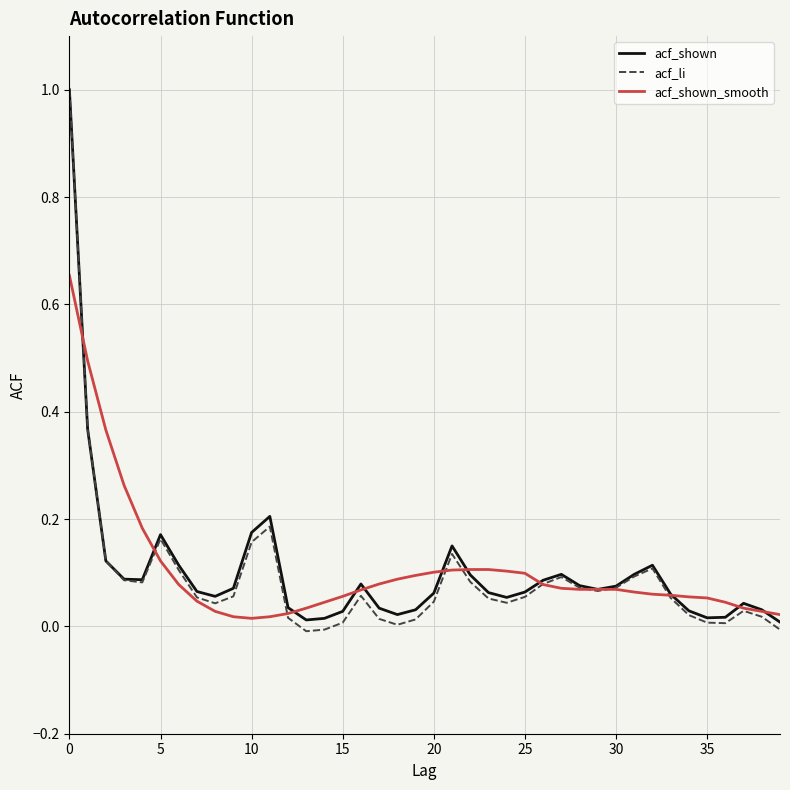

Does the chart have visible grid lines?

Yes